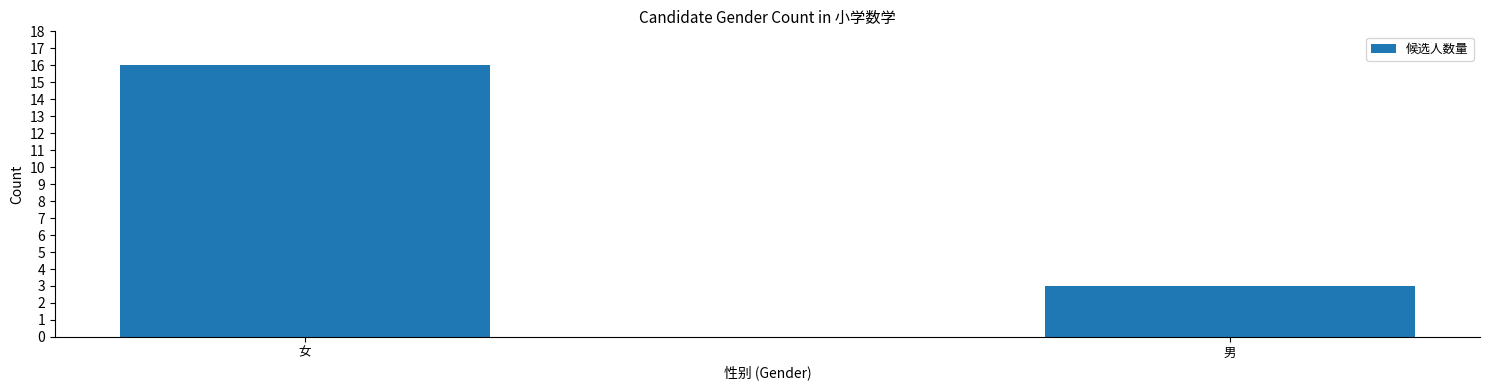

Reading right to left, list all the values displayed in this chart.

3	16